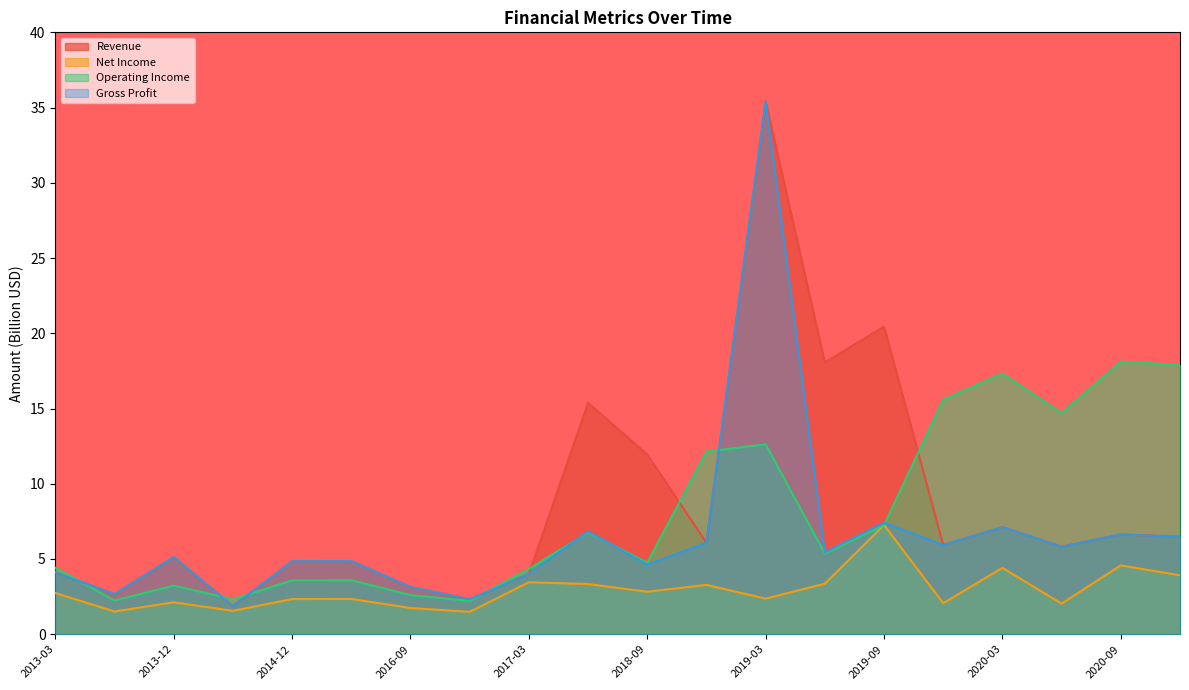

In Revenue, how many points are lower than both neighbors (excluding endpoints)?

7